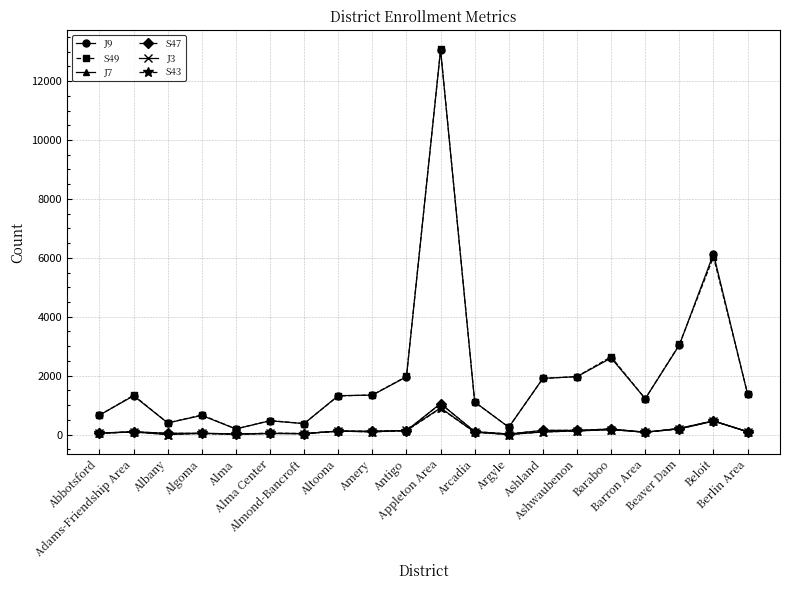

True or false: J9 and S47 cross at least once.

False